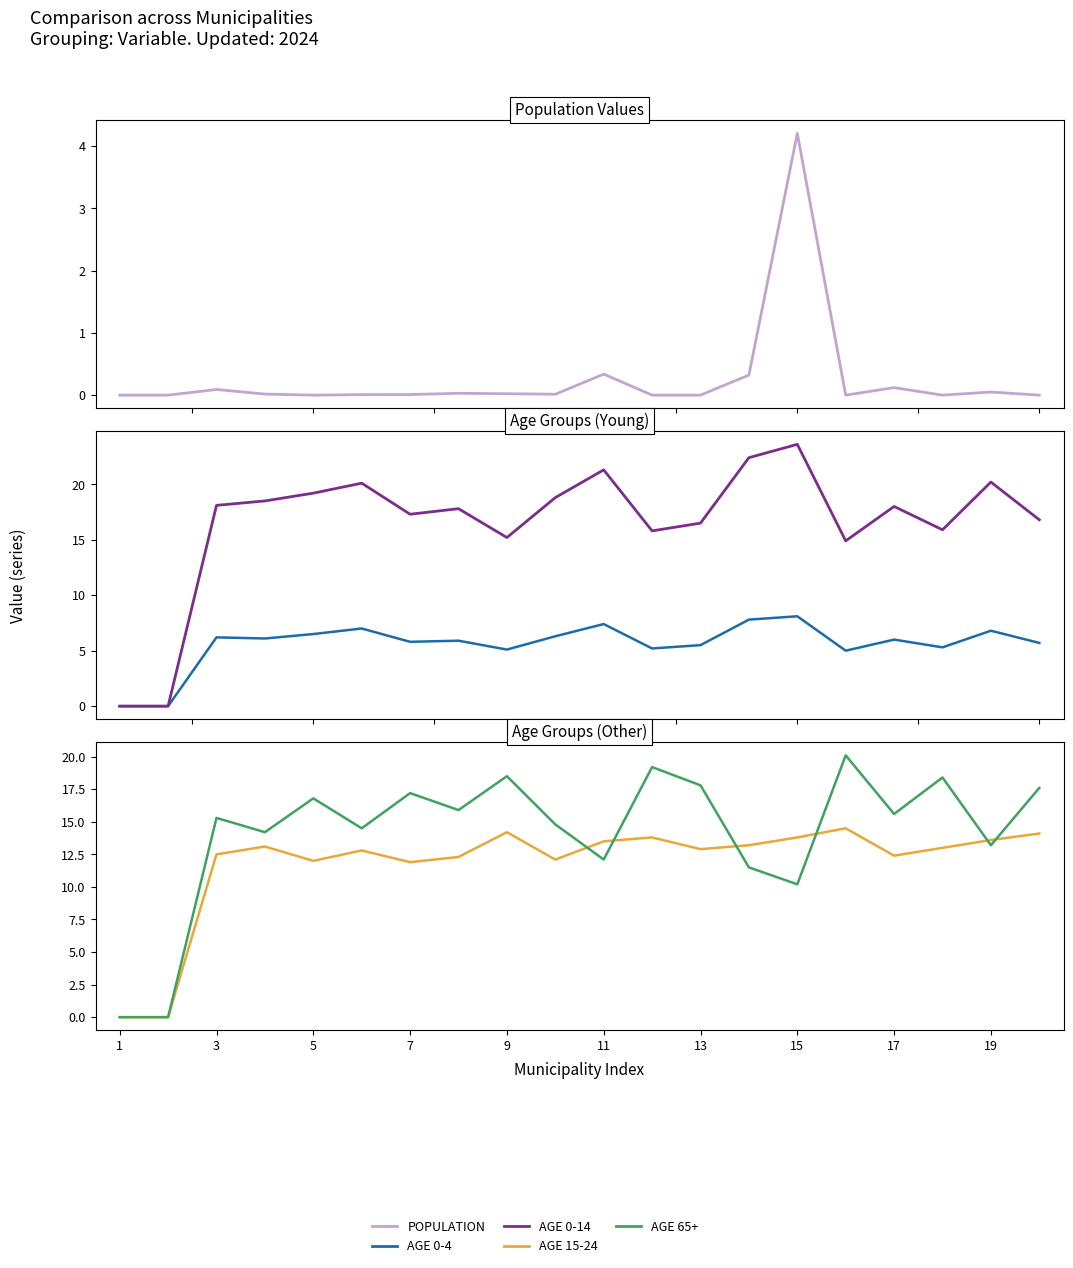

How many lines are shown in the chart?

5